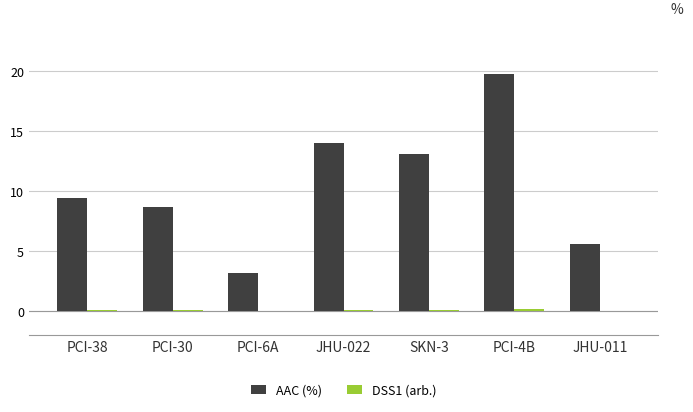

How many data points does each series have?

7